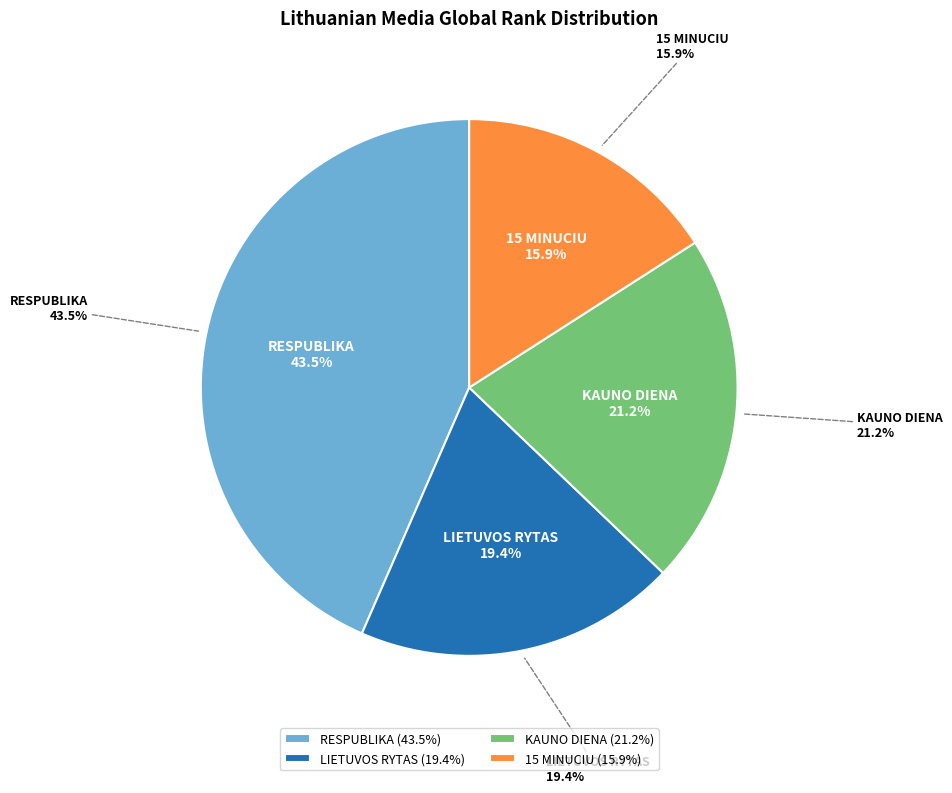

What is the total percentage of KAUNO DIENA and LIETUVOS RYTAS?

40.6%